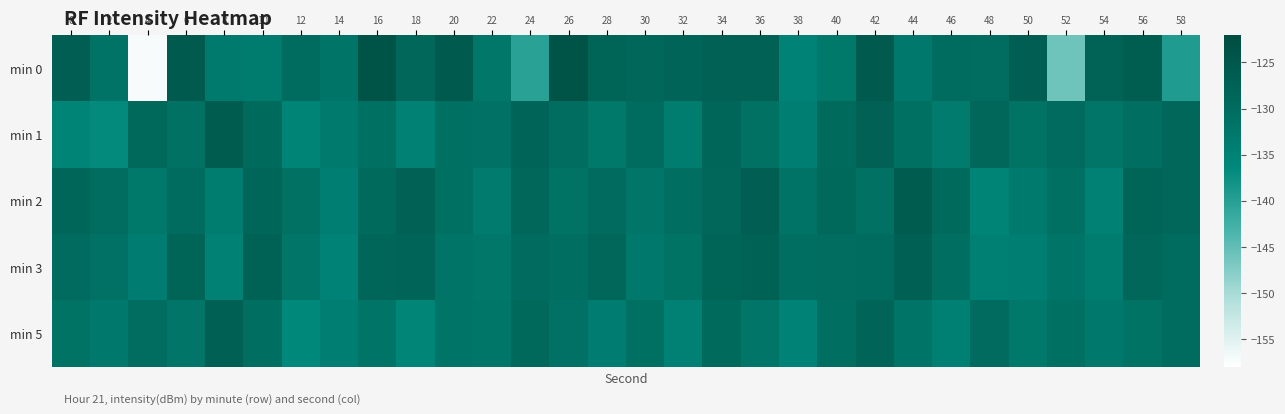

Reading right to left, transcribe all the data shown in this chart.

min 0: 58=-139.4	56=-126.4	54=-127.9	52=-146.0	50=-126.9	48=-130.2	46=-129.9	44=-132.8	42=-125.9	40=-132.6	38=-135.3	36=-127.5	34=-127.5	32=-128.2	30=-129.0	28=-127.9	26=-123.9	24=-140.4	22=-132.5	20=-125.6	18=-128.9	16=-124.1	14=-131.9	12=-130.0	10=-133.6	8=-133.1	6=-125.7	4=-157.2	2=-131.6	0=-126.7
min 1: 58=-128.9	56=-130.4	54=-132.1	52=-129.9	50=-131.6	48=-128.8	46=-133.4	44=-130.9	42=-127.3	40=-129.7	38=-134.2	36=-131.0	34=-128.6	32=-133.8	30=-130.0	28=-132.9	26=-130.2	24=-128.4	22=-131.2	20=-130.9	18=-134.8	16=-130.9	14=-133.2	12=-135.4	10=-129.5	8=-126.2	6=-131.1	4=-129.3	2=-136.7	0=-135.4
min 2: 58=-129.0	56=-127.9	54=-134.8	52=-130.9	50=-133.2	48=-135.4	46=-129.5	44=-126.2	42=-131.1	40=-129.3	38=-131.6	36=-126.7	34=-128.9	32=-130.4	30=-132.1	28=-129.9	26=-131.6	24=-128.8	22=-133.4	20=-130.9	18=-127.3	16=-129.7	14=-134.2	12=-131.0	10=-128.6	8=-133.8	6=-130.0	4=-132.9	2=-130.2	0=-128.6
min 3: 58=-130.0	56=-128.9	54=-133.8	52=-131.9	50=-134.2	48=-134.4	46=-130.5	44=-127.2	42=-130.1	40=-130.3	38=-130.6	36=-127.7	34=-127.9	32=-131.4	30=-133.1	28=-128.9	26=-130.6	24=-129.8	22=-132.4	20=-131.9	18=-128.3	16=-128.7	14=-135.2	12=-132.0	10=-127.5	8=-134.8	6=-128.0	4=-133.9	2=-131.2	0=-129.8
min 5: 58=-129.9	56=-131.4	54=-133.1	52=-130.9	50=-132.6	48=-129.8	46=-134.4	44=-131.9	42=-128.3	40=-130.7	38=-135.2	36=-132.0	34=-129.6	32=-134.8	30=-131.0	28=-133.9	26=-131.2	24=-129.4	22=-132.2	20=-131.9	18=-135.8	16=-131.9	14=-134.2	12=-136.4	10=-130.5	8=-127.2	6=-132.1	4=-130.3	2=-132.7	0=-131.4